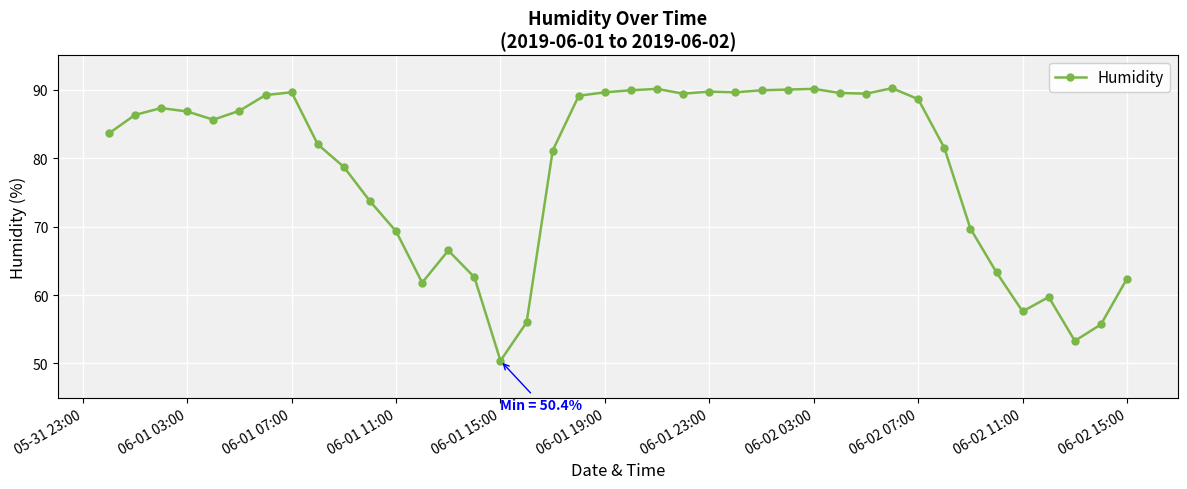

True or false: the data has more than 1 interior local peaks.

True